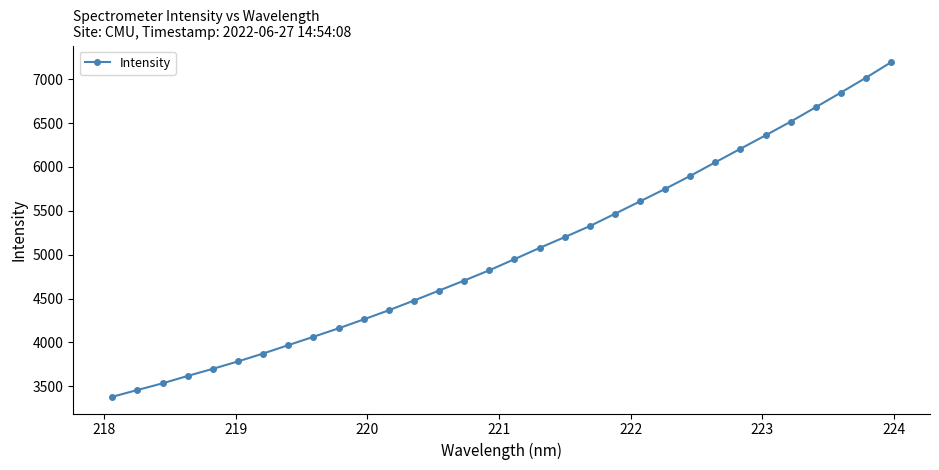

True or false: there are more than 2 points higher than both neighbors.

False